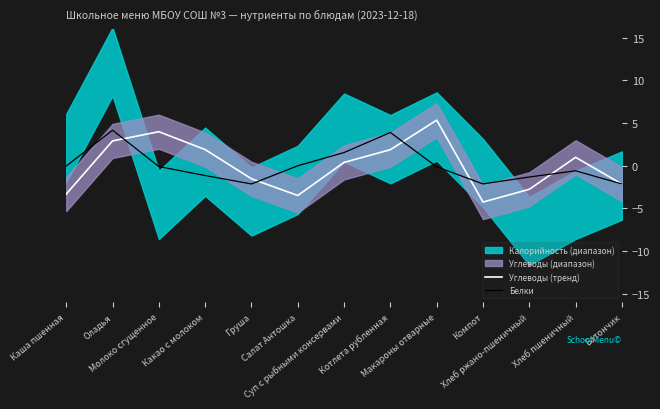

Reading left to right, extract all data points from this chart.

Углеводы (тренд): -3.3	2.9	4.0	1.9	-1.5	-3.5	0.4	1.9	5.4	-4.2	-2.8	1.0	-2.1
Белки: -0.0	4.2	-0.1	-1.1	-2.1	0.0	1.6	3.9	-0.1	-2.1	-1.3	-0.6	-2.1